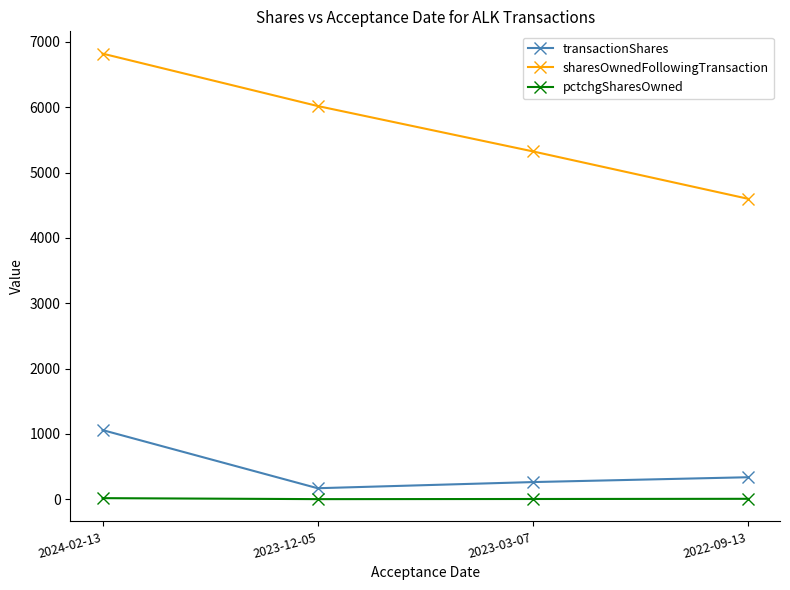

What is the difference between the maximum and minimum values in the transactionShares series?

890